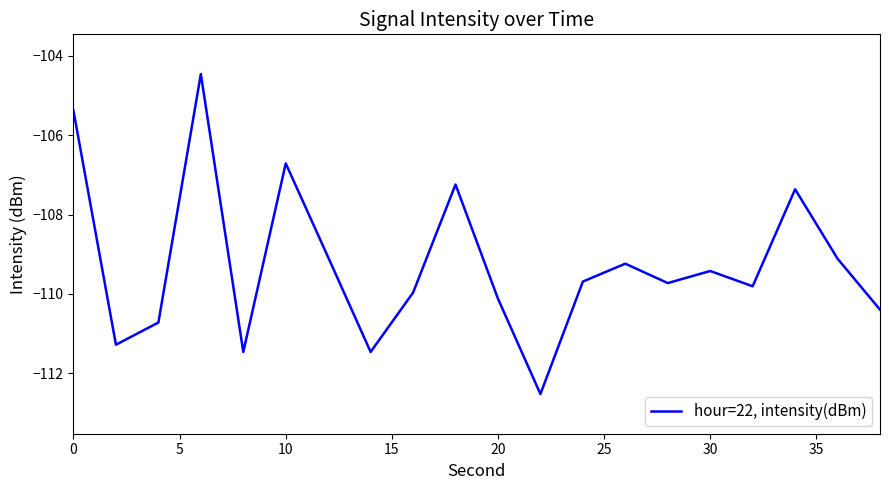

What is the minimum value shown in the chart?

-112.5